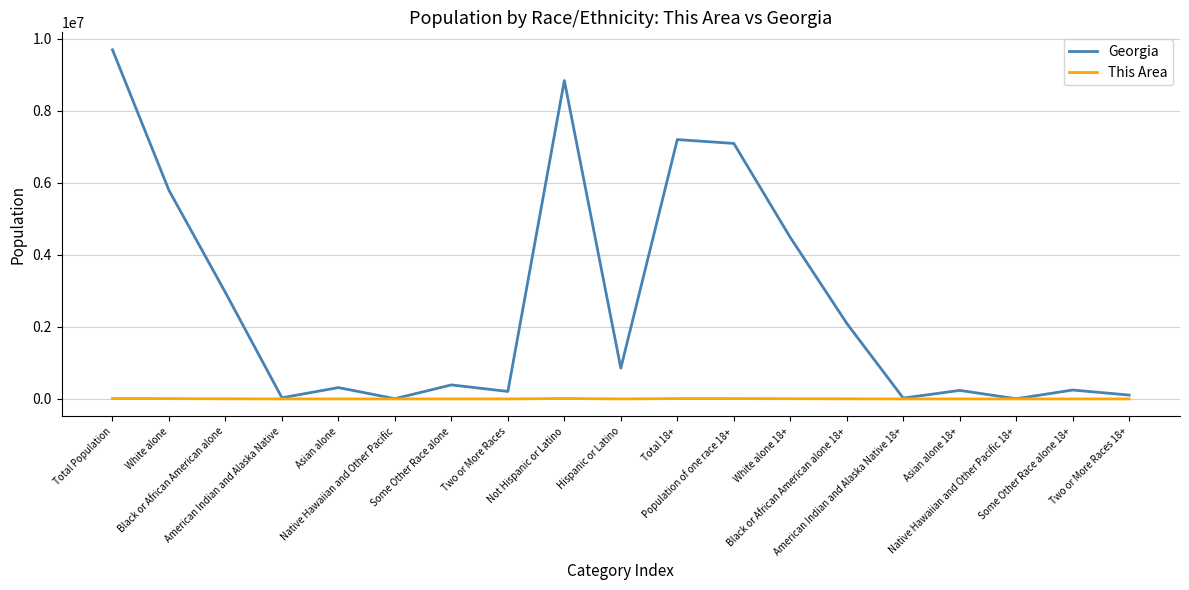

What is the maximum value shown in the chart?

9687653